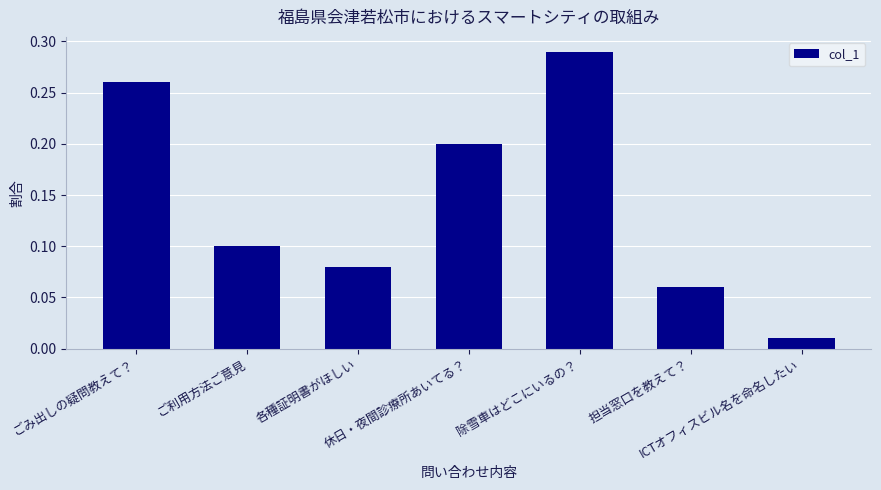

How many bars are there in total?

7